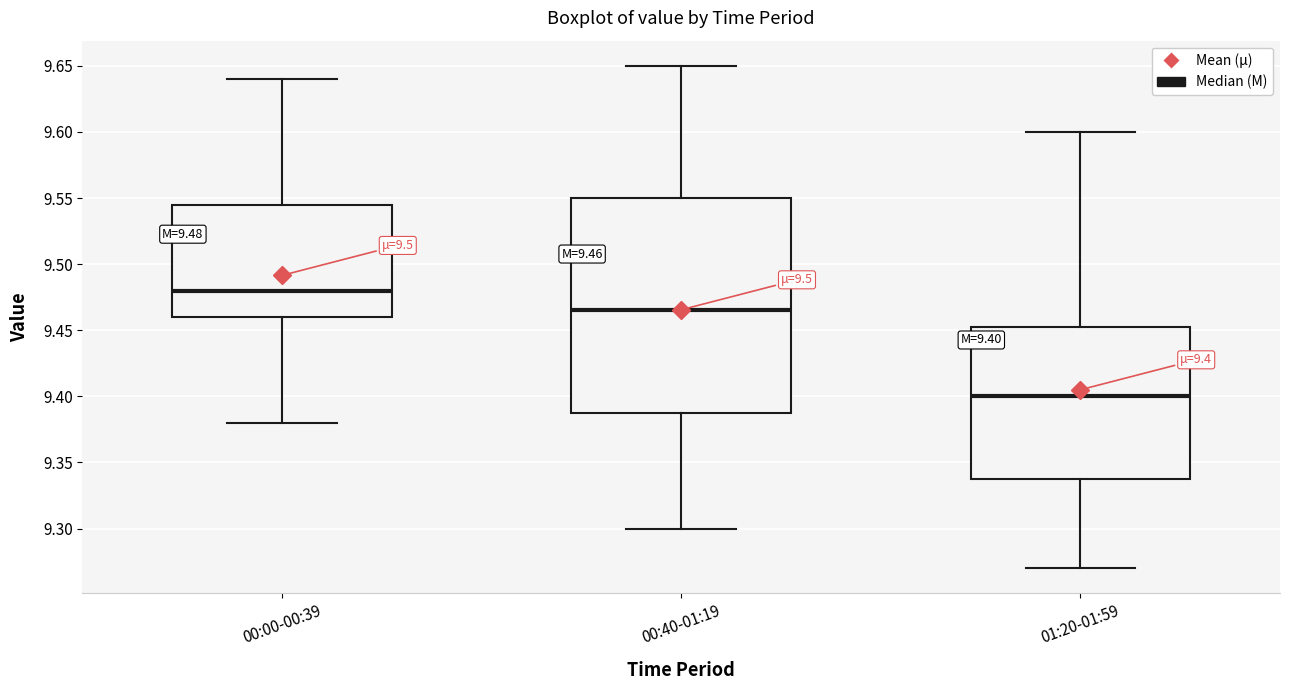

Which box is the tallest, from its lower edge to its upper edge?

00:40-01:19